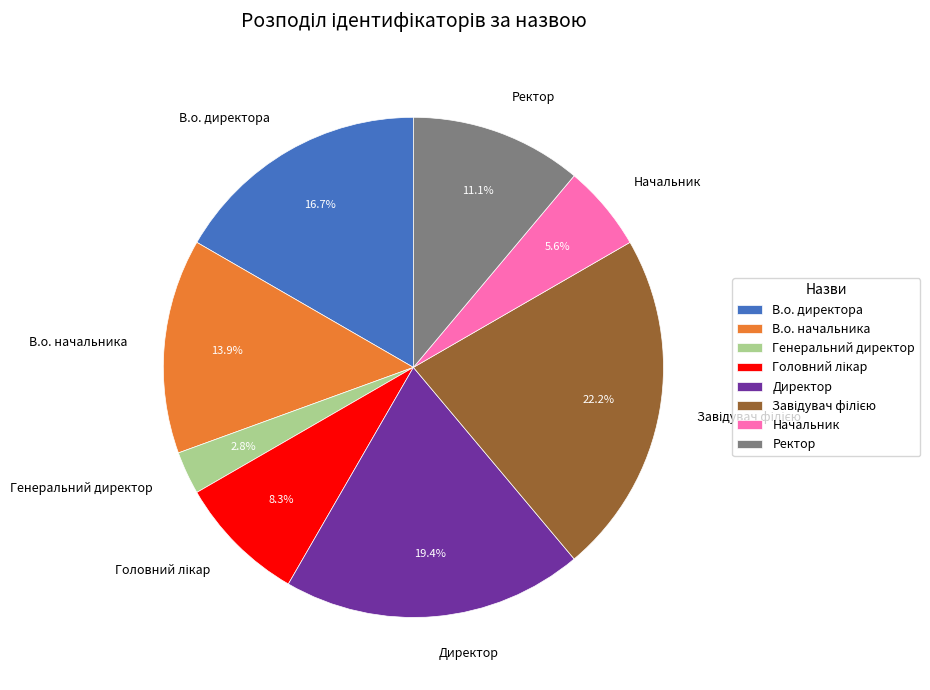

Is there a majority slice in this chart?

No